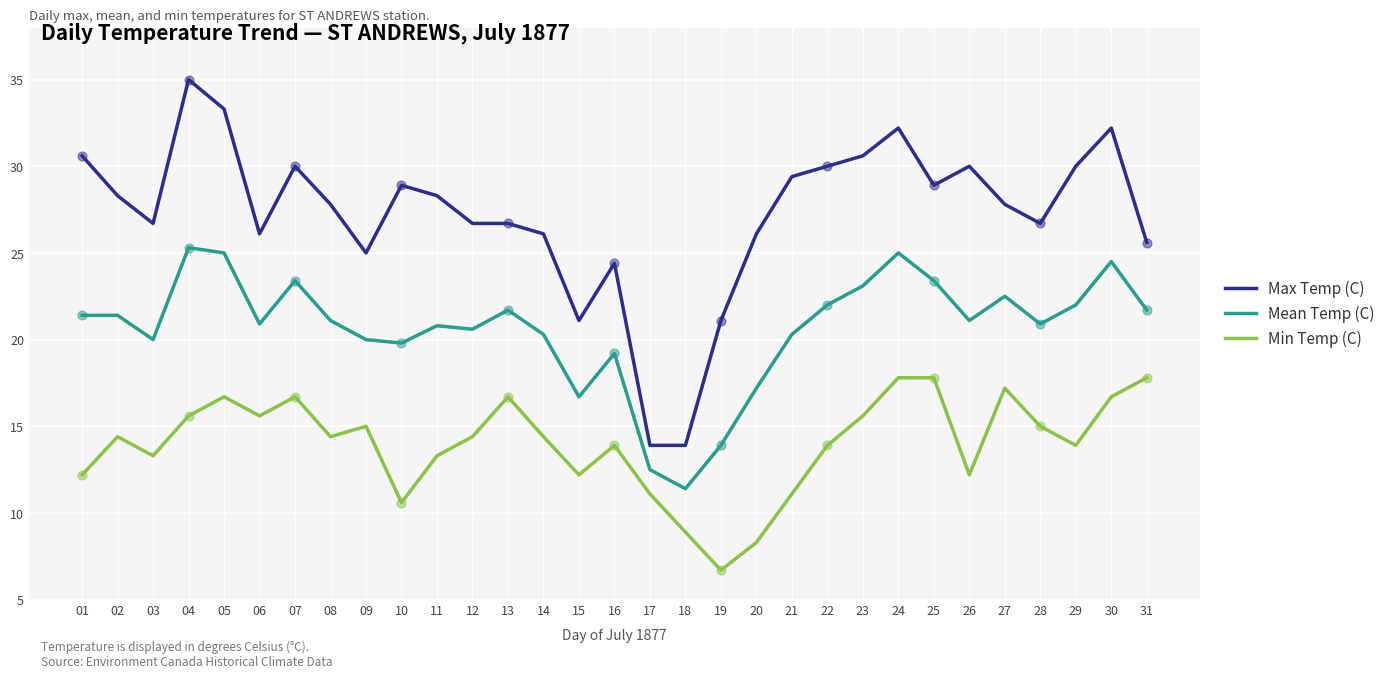

Which series has the largest range (max minus min)?

Max Temp (C)